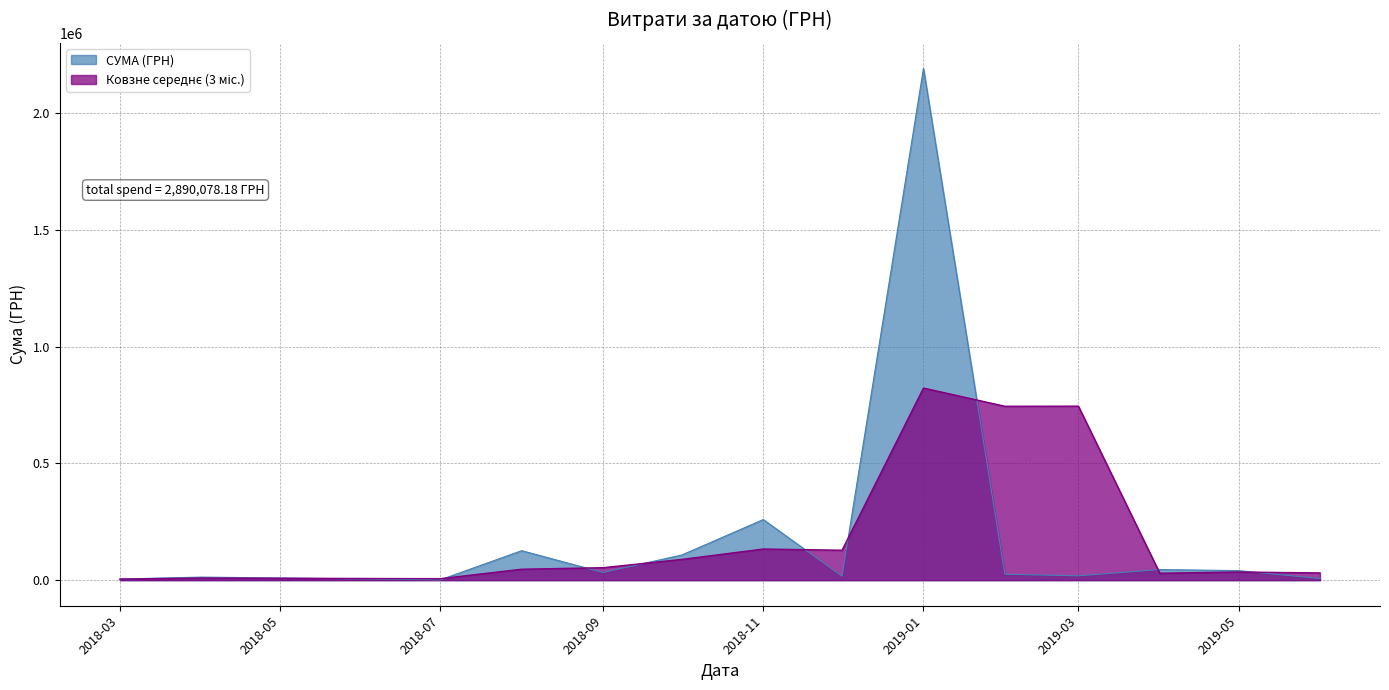

What is the sum of the values at 01.10.2018 and 11.04.2019?

123768.6